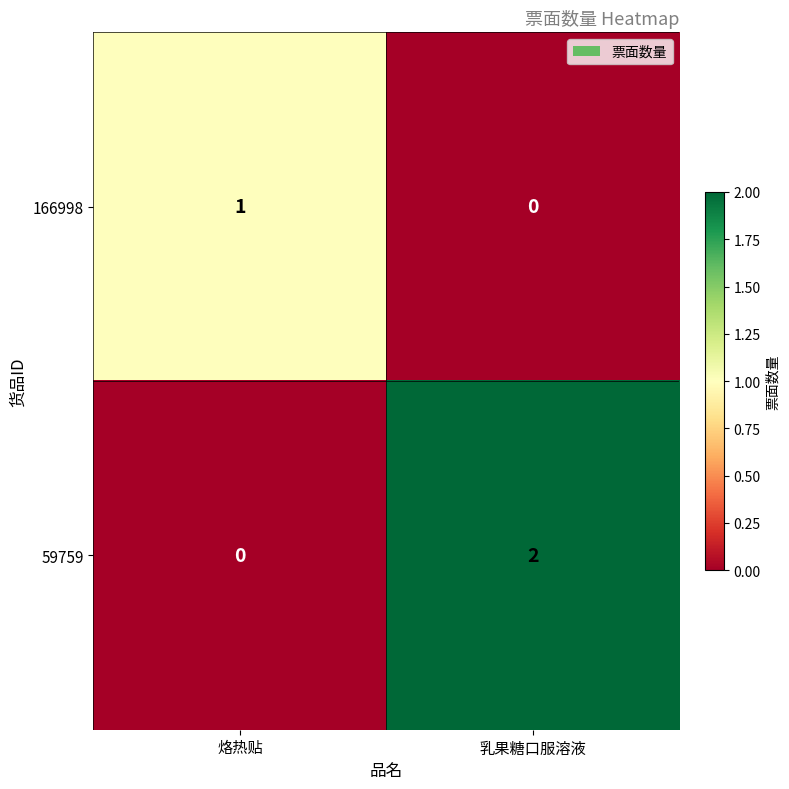

Reading right to left, extract all data points from this chart.

166998: 0	1
59759: 2	0